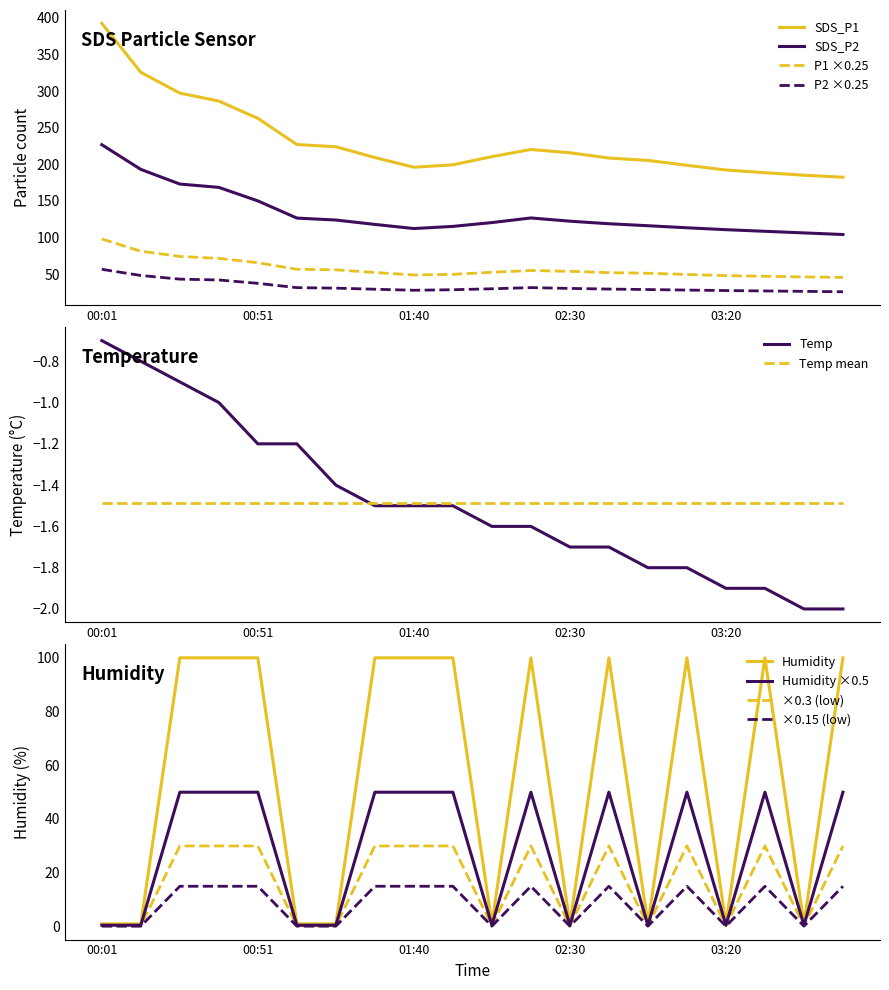

How many values in the SDS_P1 series exceed 210?

10